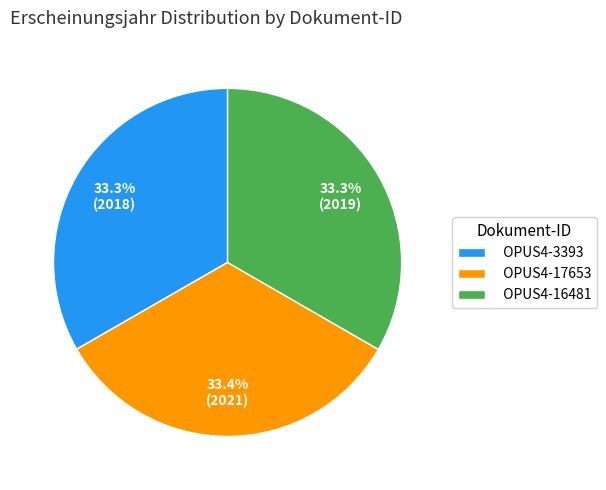

Is there a majority slice in this chart?

No